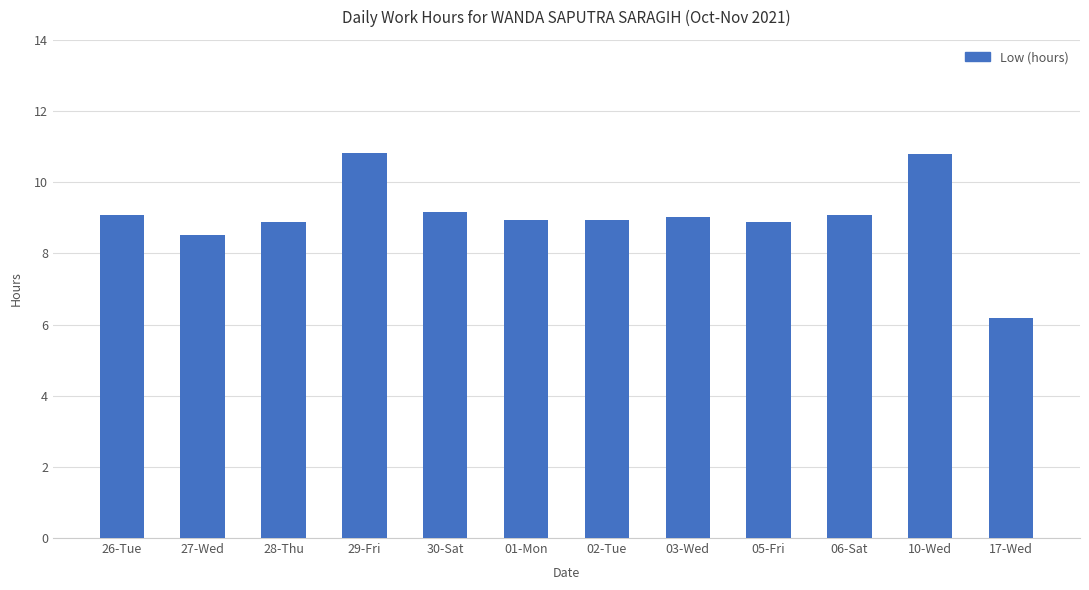

Count the number of data series in this chart.

1